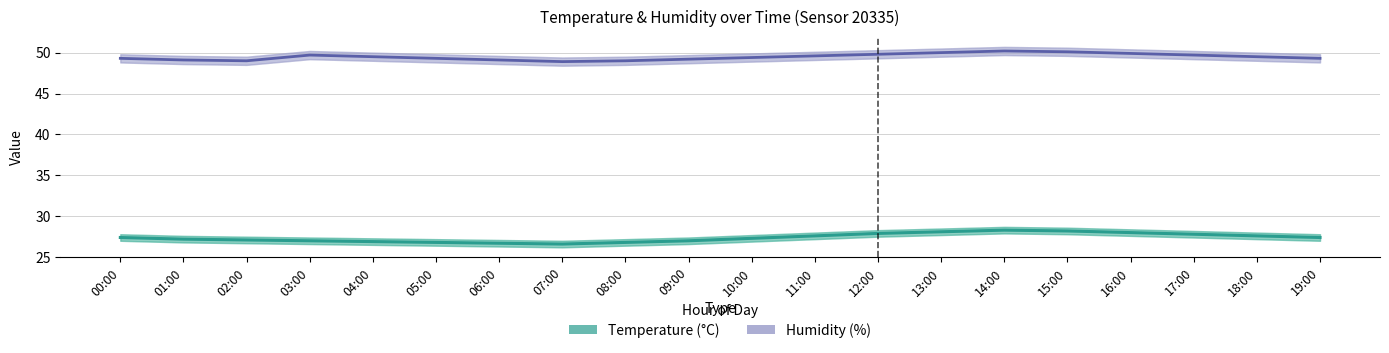

At which label does temperature reach its peak?

14:00